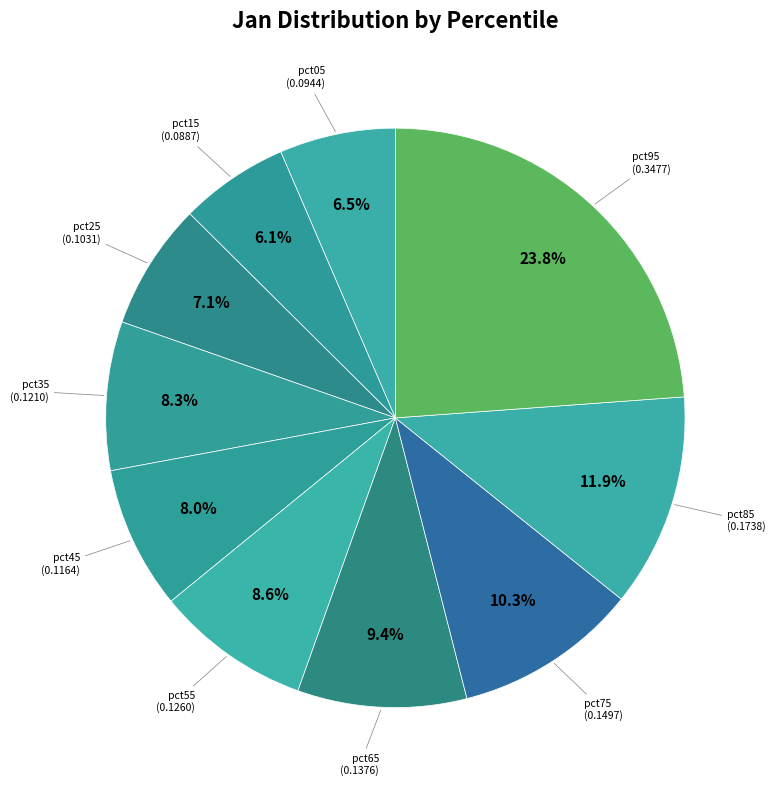

Does pct35 represent more than half of the total?

No